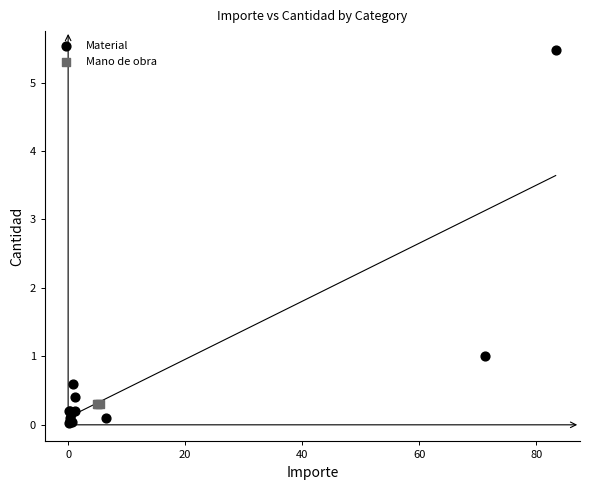

Which series reaches the minimum Y coordinate?

Material